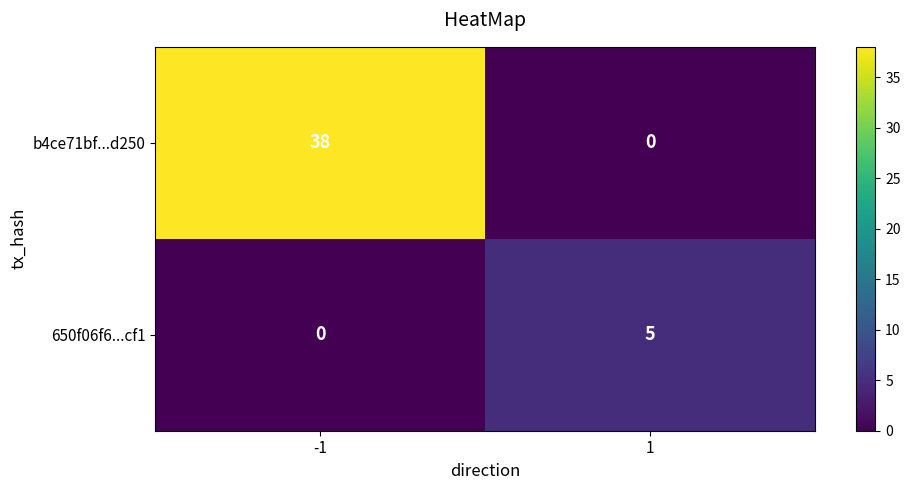

List the series in order of their overall mean, highest first.

b4ce71bf...d250, 650f06f6...cf1